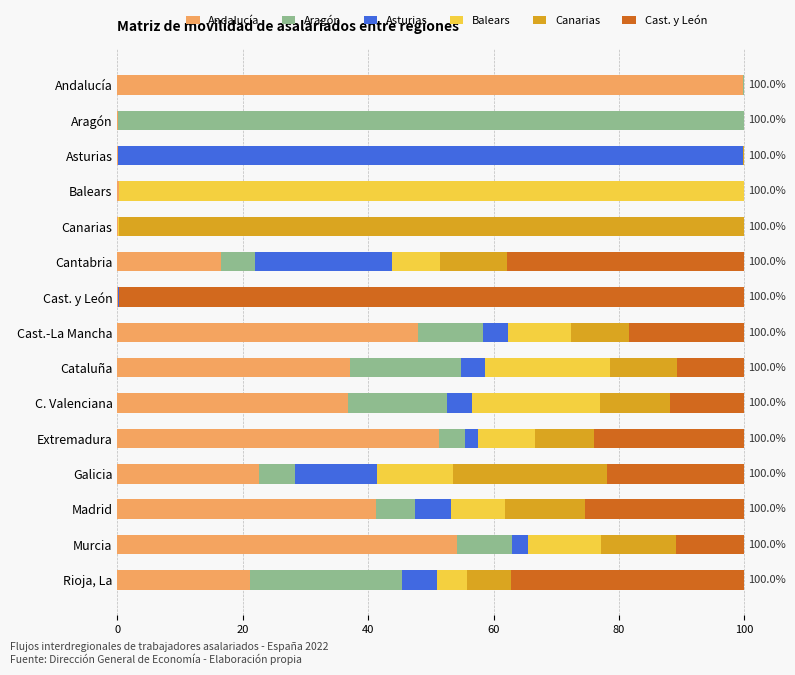

What is the total value across all series at Cast.-La Mancha?

100.0